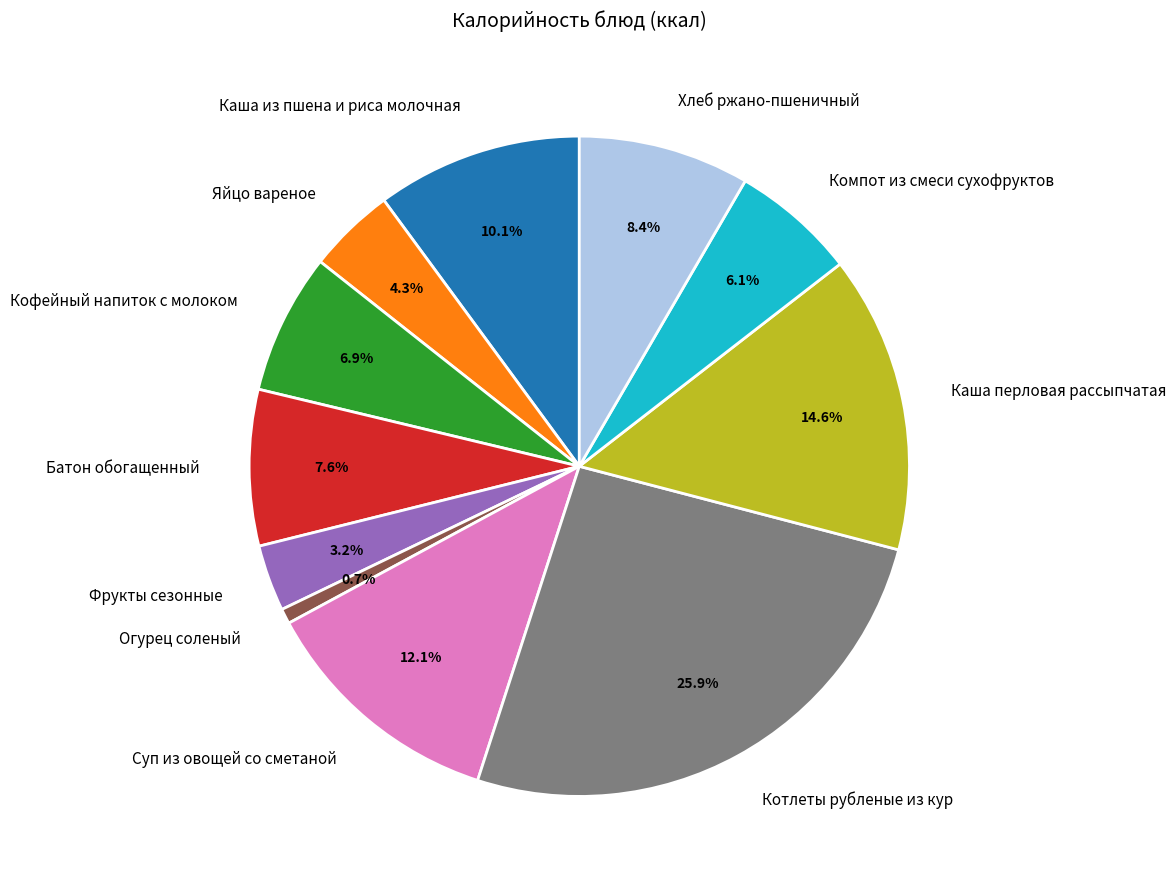

Approximately how many times larger is the value at Яйцо вареное compared to Каша перловая рассыпчатая?

0.3